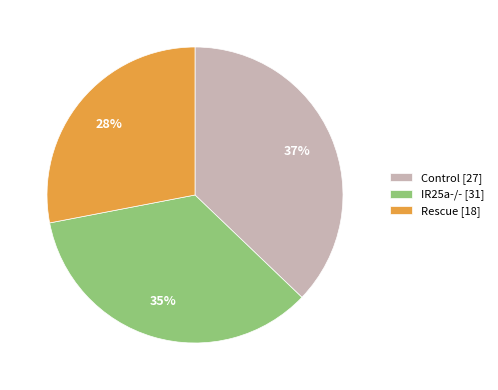

Is it true that IR25a-/- [31] is 30% of the pie?

False